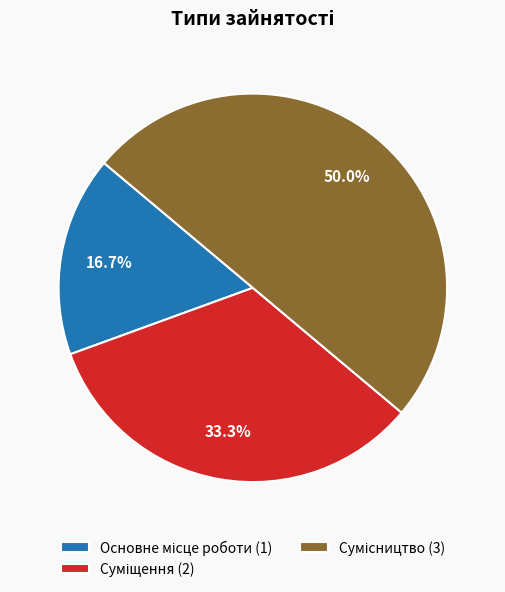

Combined, what portion of the pie is Основне місце роботи and Суміщення?

50.0%